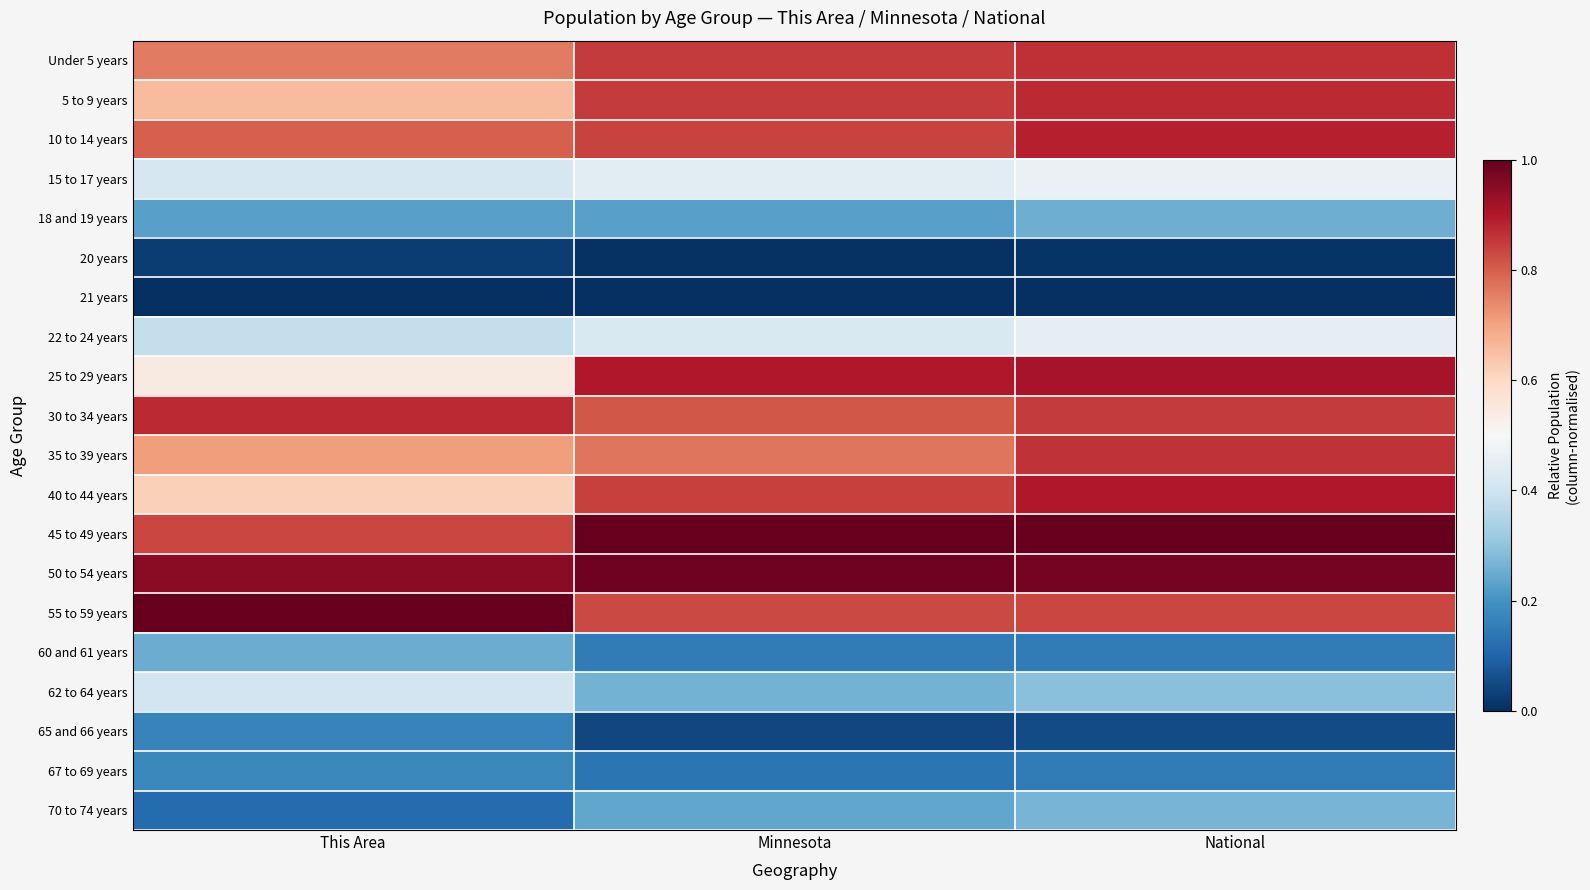

Reading left to right, extract all data points from this chart.

Under 5 years: This Area=0.8	Minnesota=0.8	National=0.9
5 to 9 years: This Area=0.7	Minnesota=0.8	National=0.9
10 to 14 years: This Area=0.8	Minnesota=0.8	National=0.9
15 to 17 years: This Area=0.4	Minnesota=0.4	National=0.5
18 and 19 years: This Area=0.2	Minnesota=0.2	National=0.3
20 years: This Area=0.0	Minnesota=0.0	National=0.0
21 years: This Area=0.0	Minnesota=0.0	National=0.0
22 to 24 years: This Area=0.4	Minnesota=0.4	National=0.5
25 to 29 years: This Area=0.5	Minnesota=0.9	National=0.9
30 to 34 years: This Area=0.9	Minnesota=0.8	National=0.9
35 to 39 years: This Area=0.7	Minnesota=0.8	National=0.9
40 to 44 years: This Area=0.6	Minnesota=0.8	National=0.9
45 to 49 years: This Area=0.8	Minnesota=1.0	National=1.0
50 to 54 years: This Area=0.9	Minnesota=1.0	National=1.0
55 to 59 years: This Area=1.0	Minnesota=0.8	National=0.8
60 and 61 years: This Area=0.3	Minnesota=0.1	National=0.2
62 to 64 years: This Area=0.4	Minnesota=0.3	National=0.3
65 and 66 years: This Area=0.2	Minnesota=0.0	National=0.1
67 to 69 years: This Area=0.2	Minnesota=0.1	National=0.2
70 to 74 years: This Area=0.1	Minnesota=0.2	National=0.3